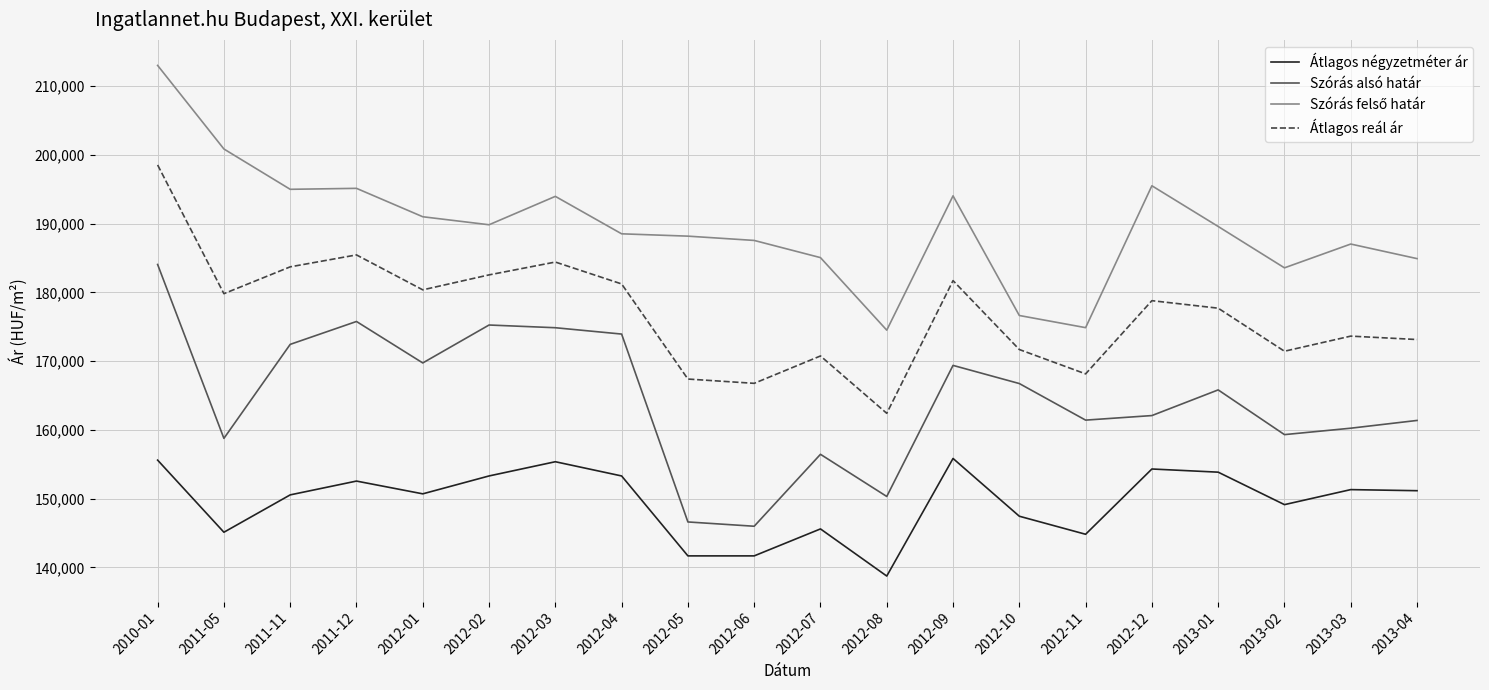

Is the value of Átlagos négyzetméter ár at 2012-07 greater than the value of Átlagos reál ár at 2012-04?

No